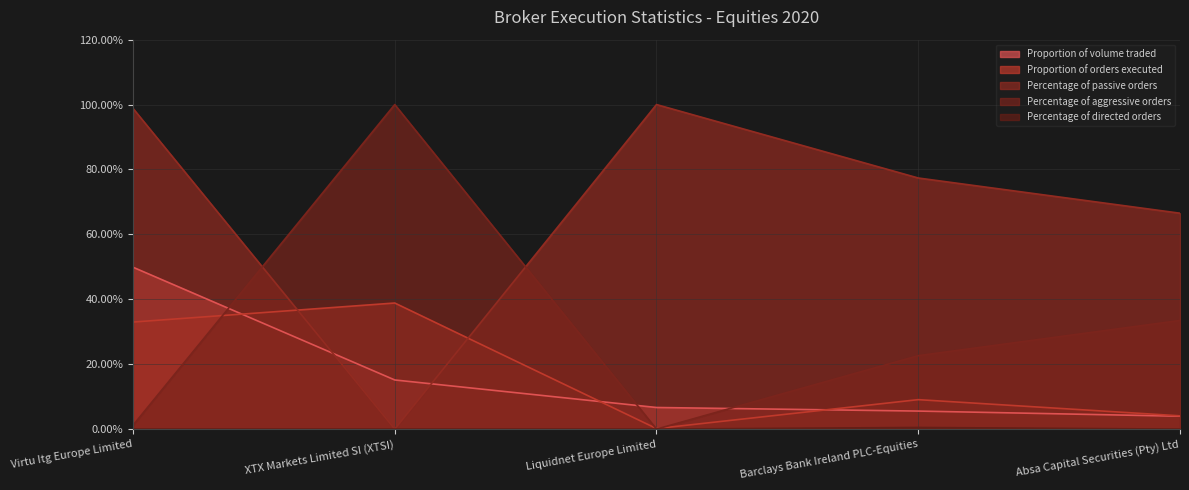

What is the greatest value displayed?

100.0